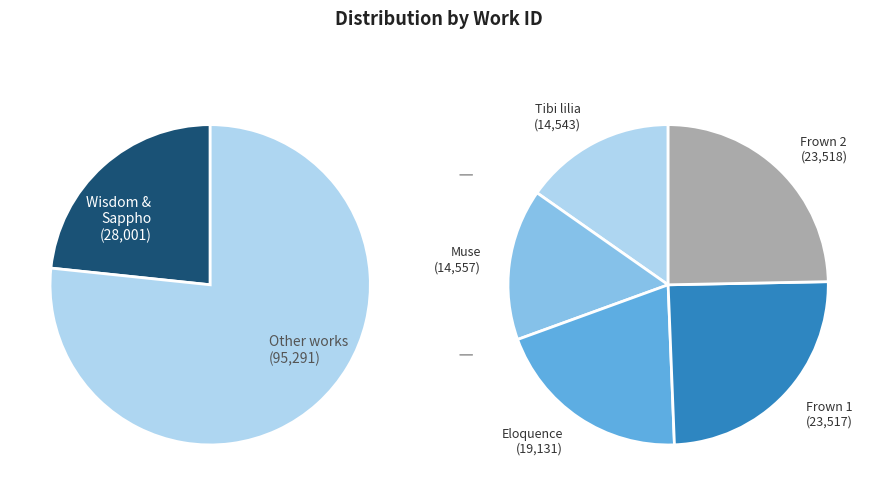

How many segments does this pie chart have?

7